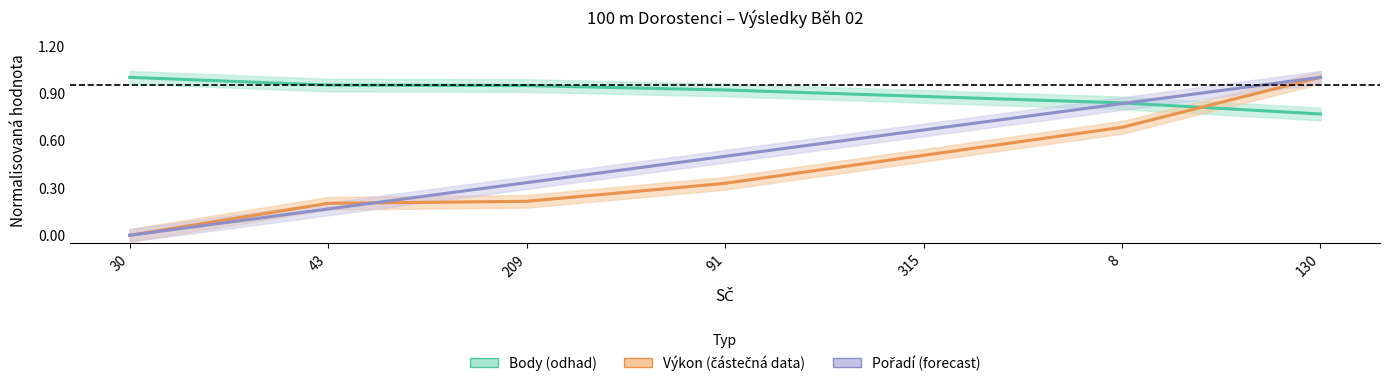

Reading left to right, what are all the values shown in this chart?

Body: 30=1.0	43=1.0	209=0.9	91=0.9	315=0.9	8=0.8	130=0.8
Výkon: 30=0.0	43=0.2	209=0.2	91=0.3	315=0.5	8=0.7	130=1.0
Pořadí: 30=0.0	43=0.2	209=0.3	91=0.5	315=0.7	8=0.8	130=1.0